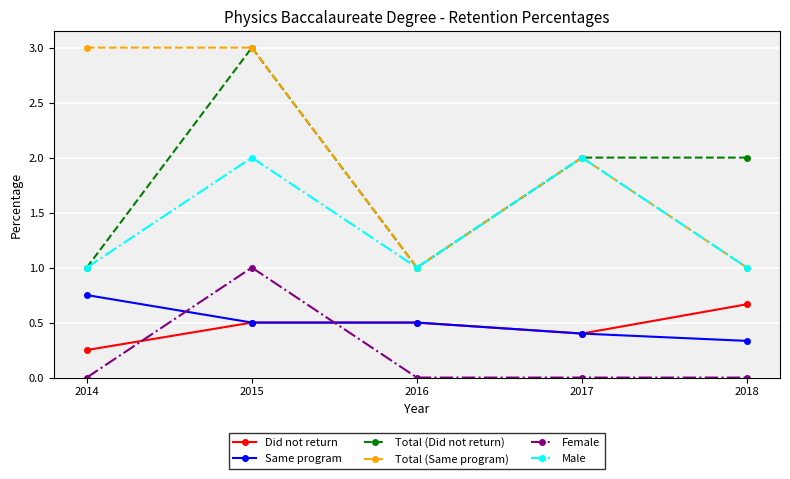

How many interior local valleys does the Male series have?

1